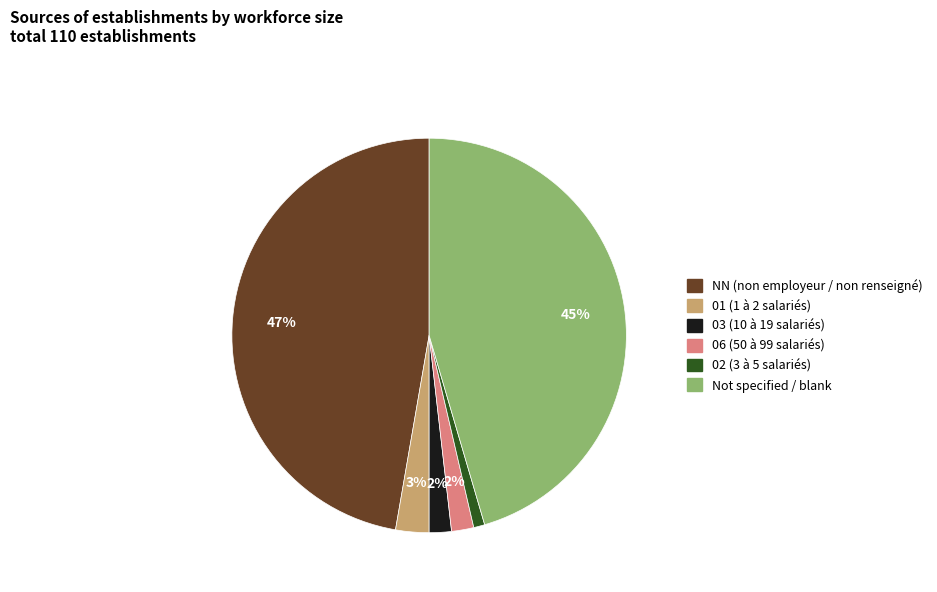

To the nearest percent, what is the average slice percentage?

17%